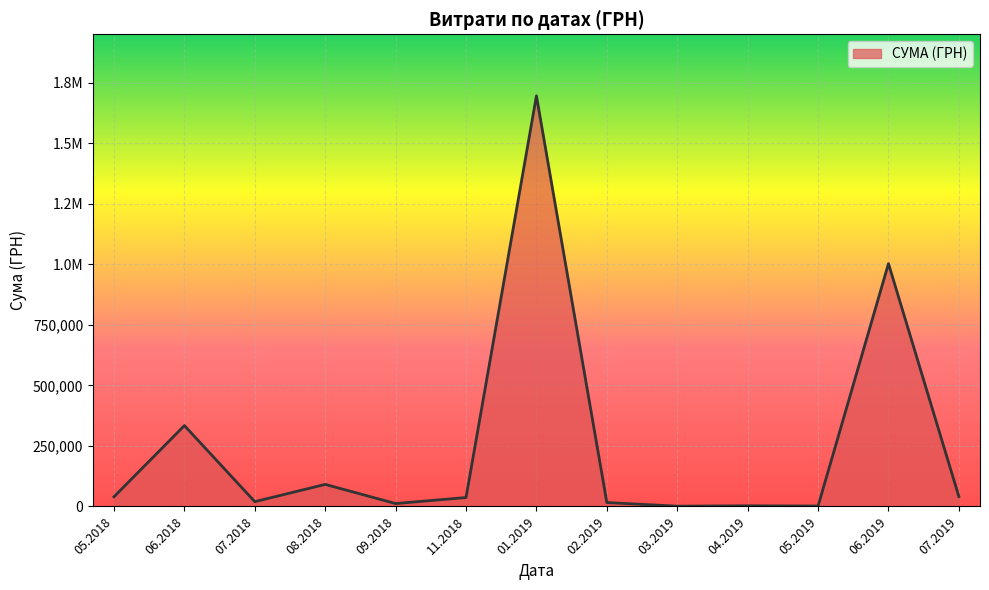

Does the chart have visible grid lines?

Yes